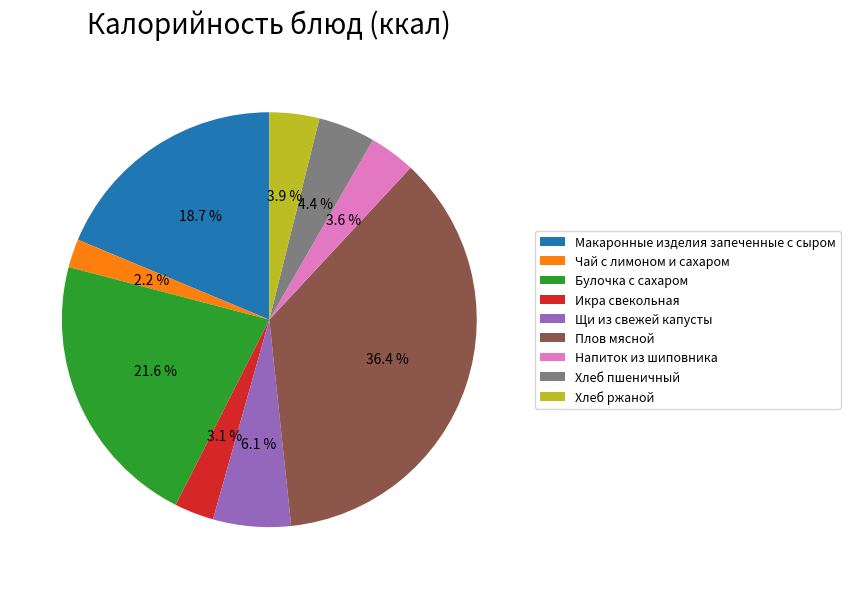

What percentage do Напиток из шиповника and Щи из свежей капусты together represent?

9.7%